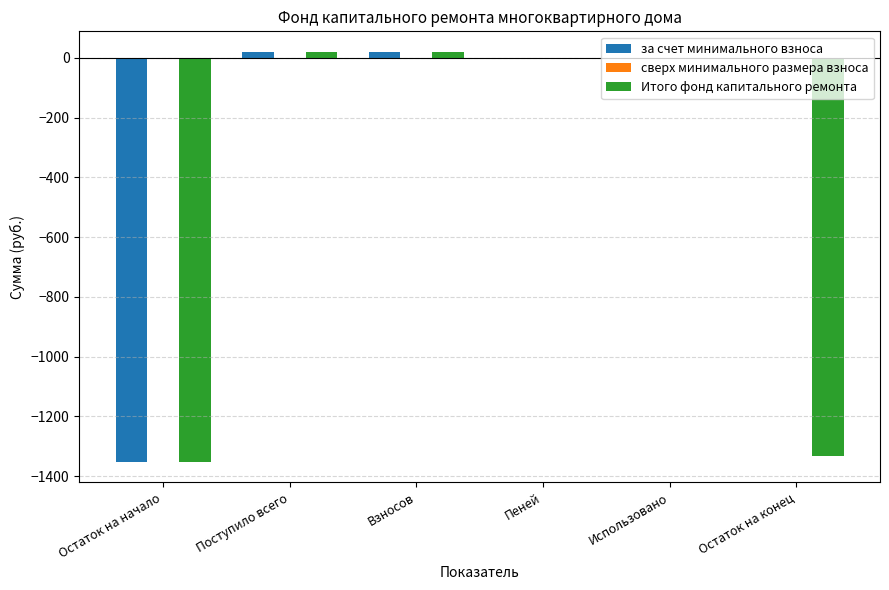

Does the chart contain stacked bars?

No